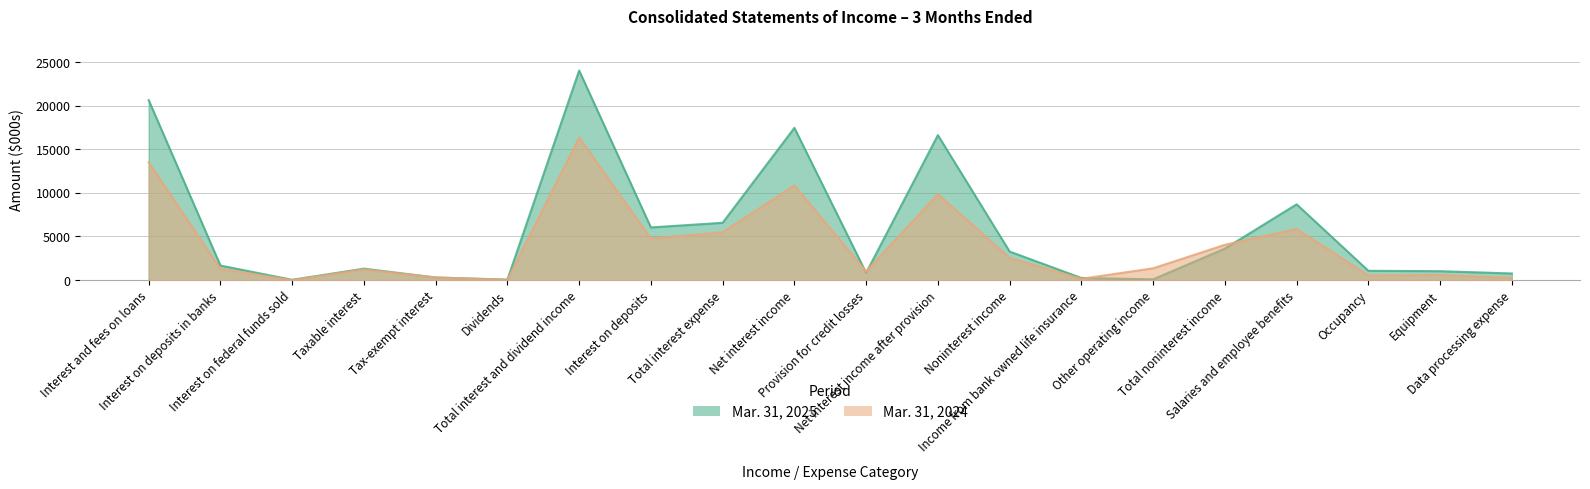

At which label does Mar. 31, 2025 reach its minimum?

Interest on federal funds sold